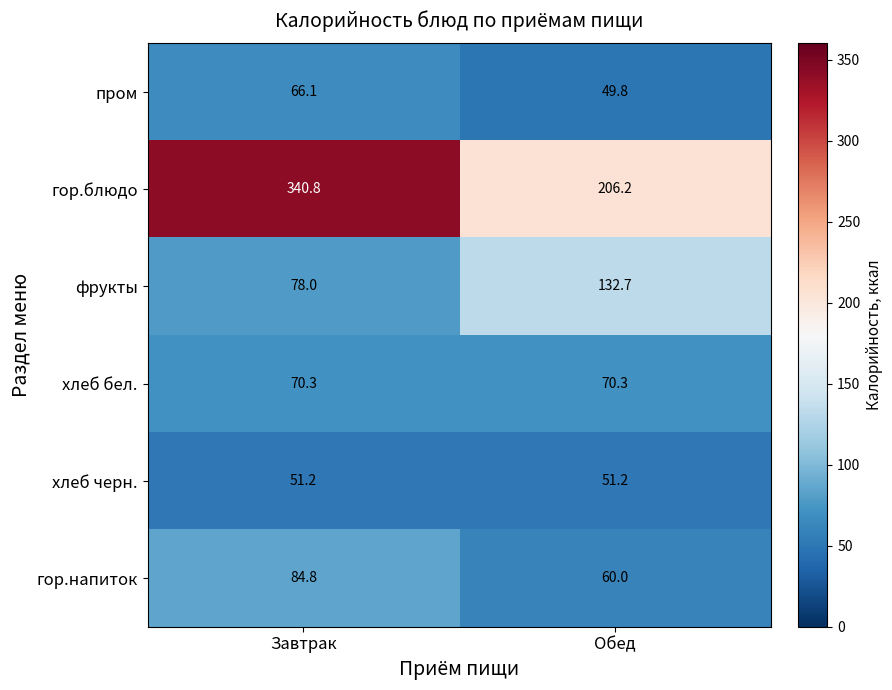

At which label does гор.блюдо first exceed 340?

Завтрак